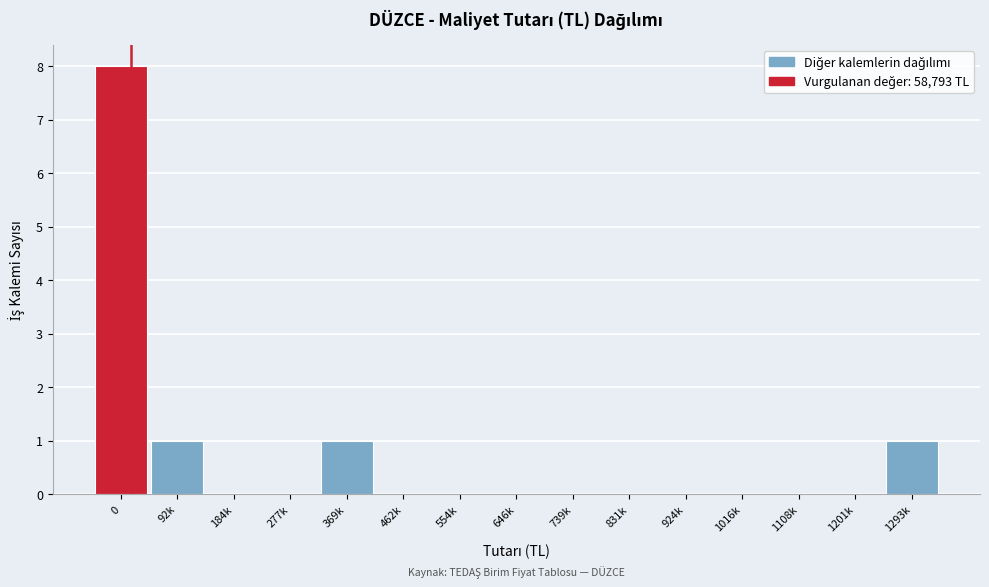

Reading left to right, what are all the values shown in this chart?

0=8	92k=1	184k=0	277k=0	369k=1	462k=0	554k=0	646k=0	739k=0	831k=0	924k=0	1016k=0	1108k=0	1201k=0	1293k=1